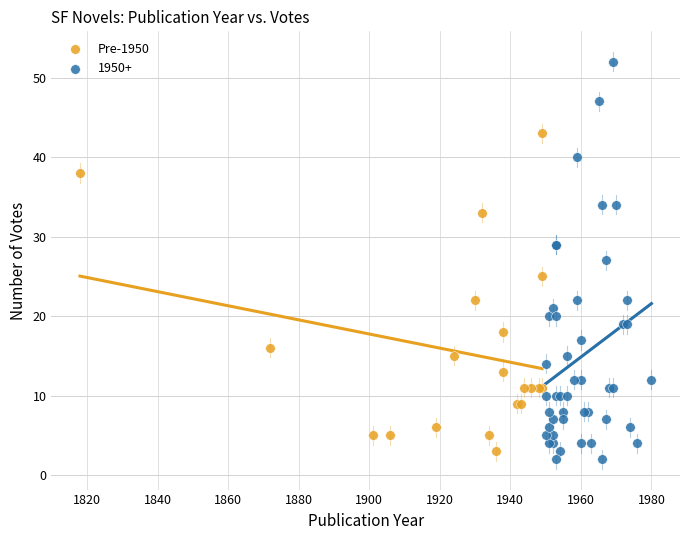

Which series contains the highest Y value?

1950+